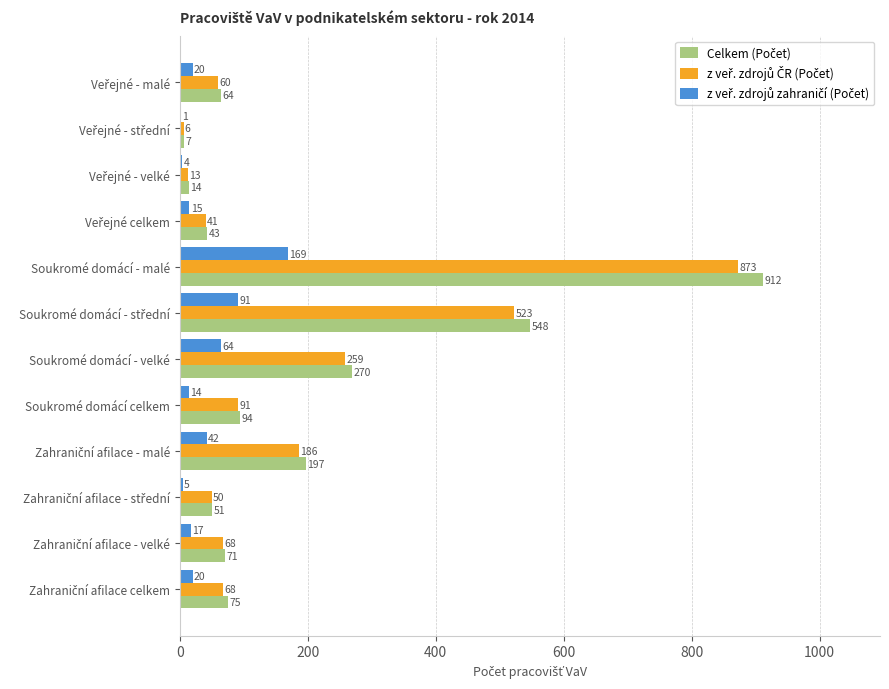

What is the greatest value displayed?

912